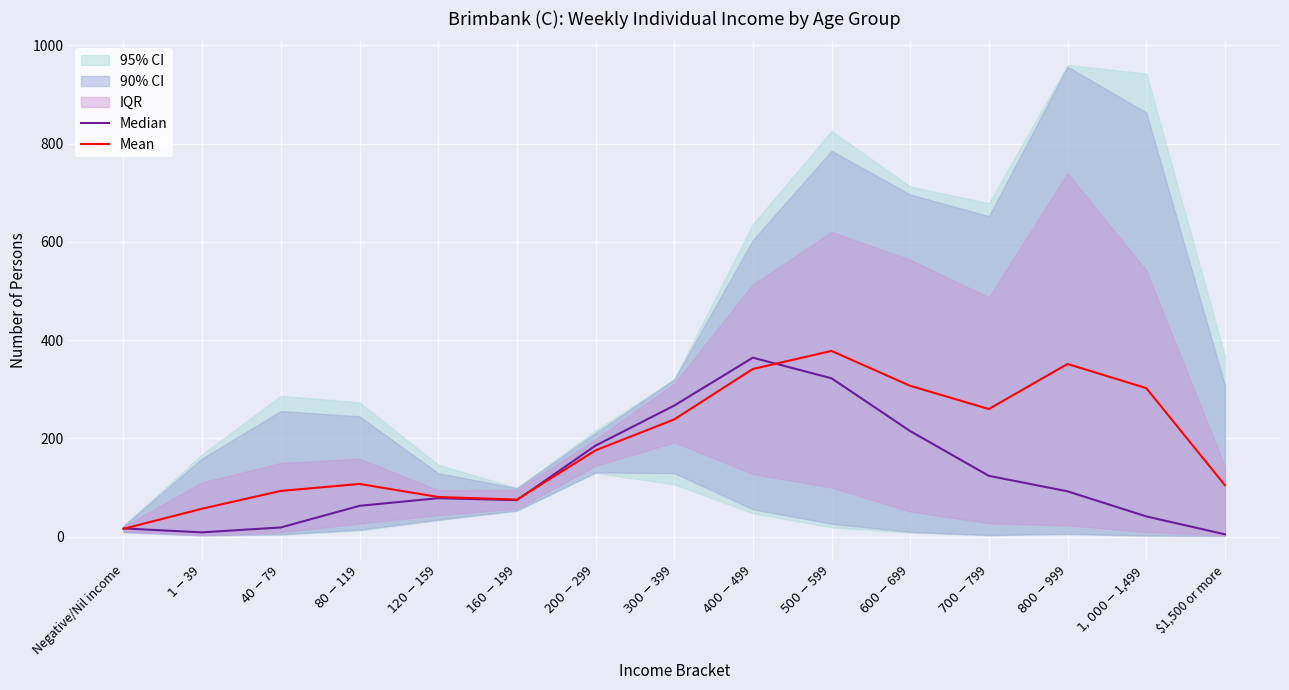

At which label does Median reach its peak?

$400-$499